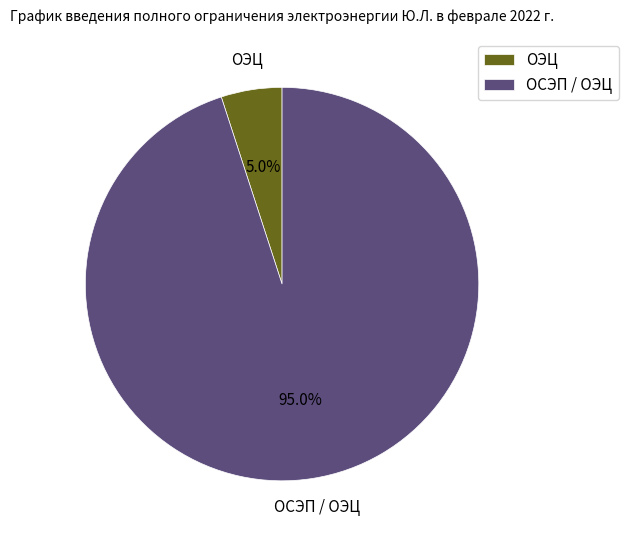

To the nearest percent, what is the difference between the largest and smallest slice percentages?

90%